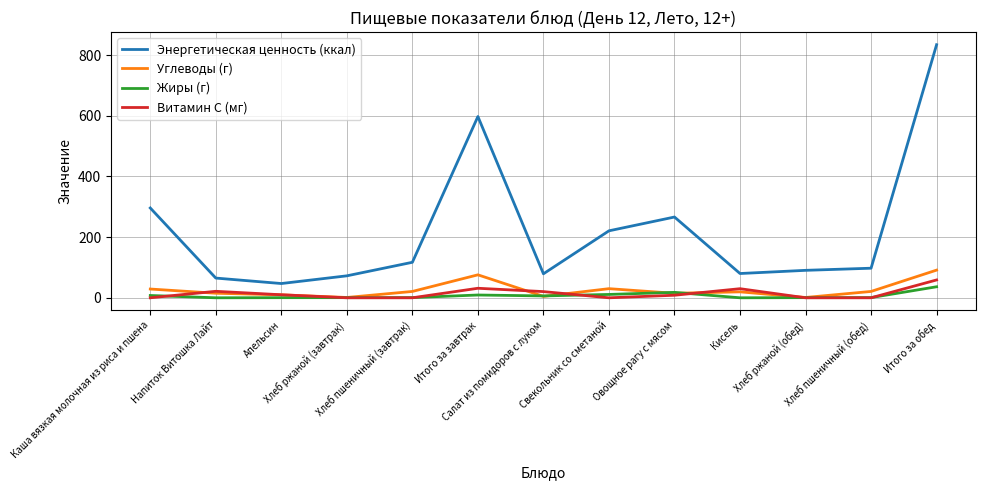

Where does the Витамин С (мг) series first go above 8?

Напиток Витошка Лайт